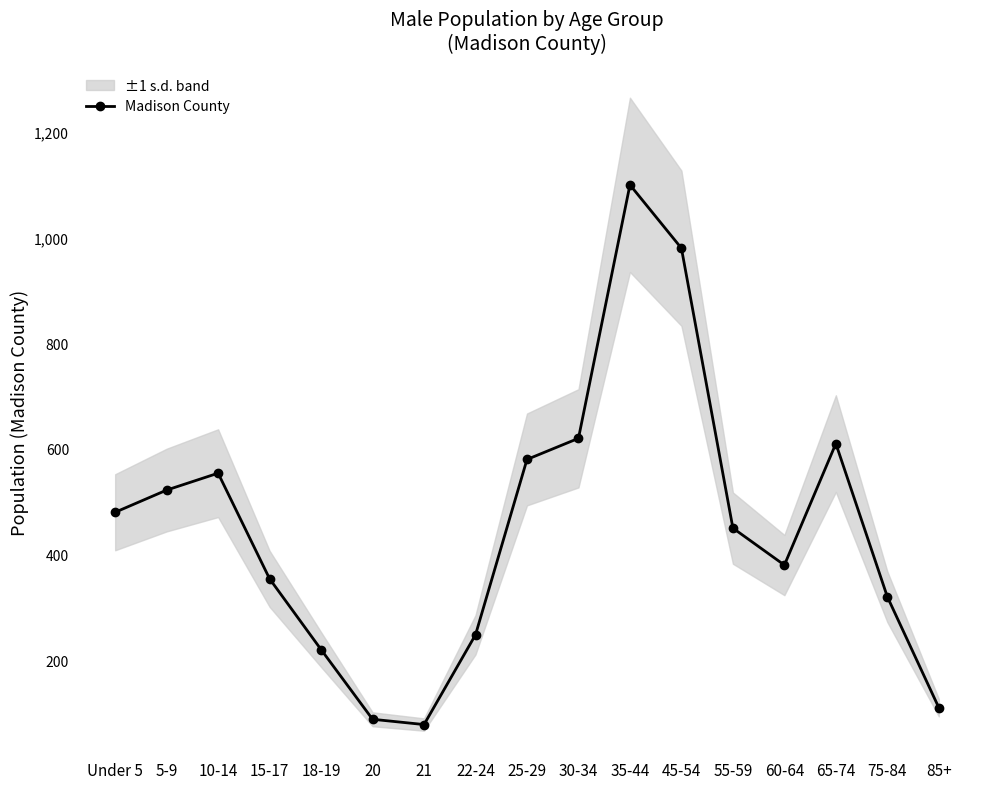

Reading left to right, what are all the values shown in this chart?

480	522	554	354	220	88	78	248	580	620	1100	980	450	380	610	320	110